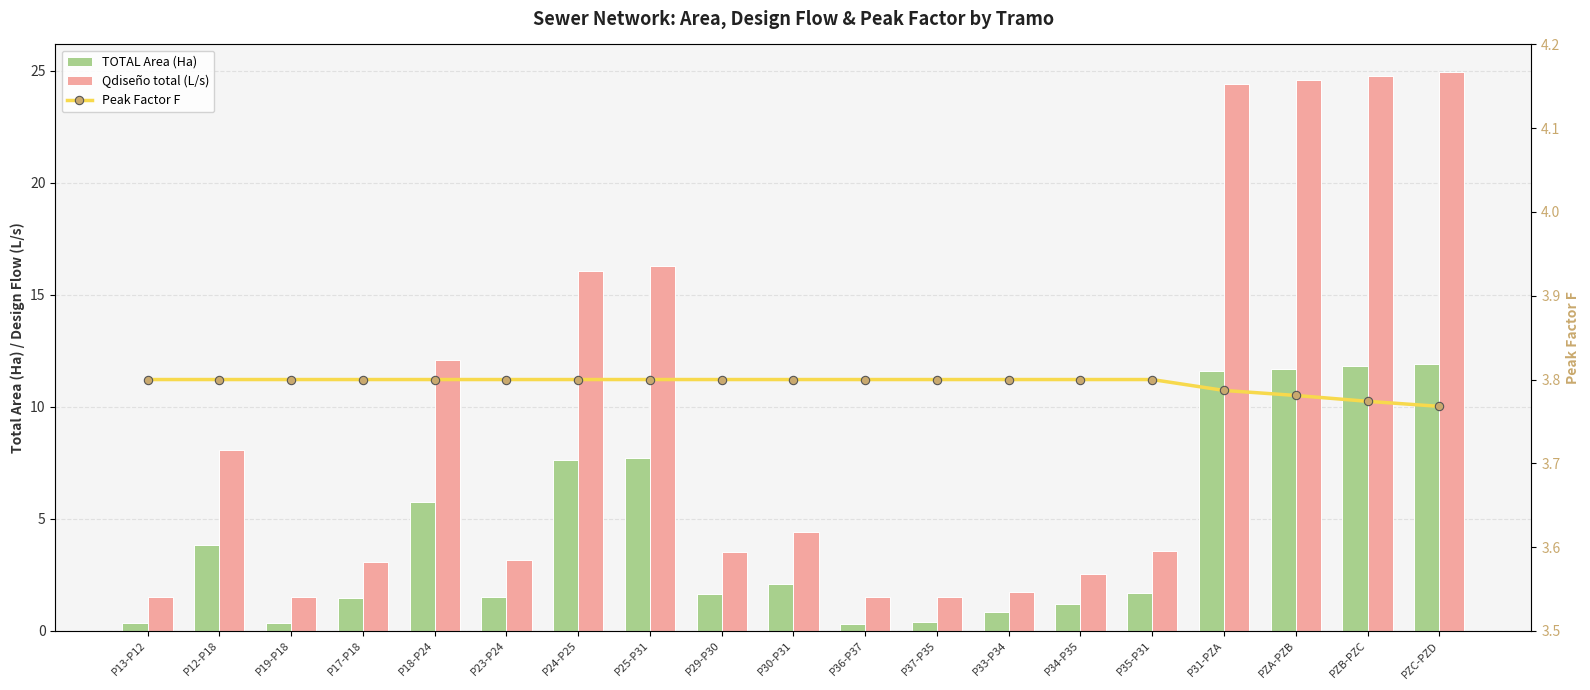

How many values in the Qdiseño total (L/s) series exceed 3?

13